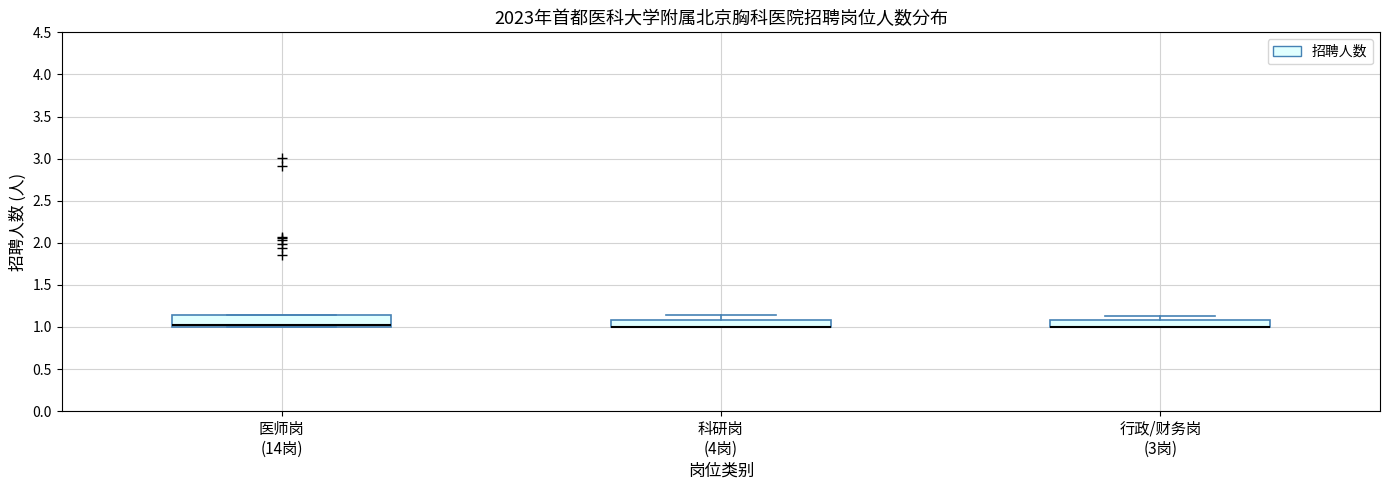

Where is the lower edge of the box for 医师岗 (14岗) on the y-axis? The values are not printed on the chart, so give them approximately, as read against the axis.

1.00